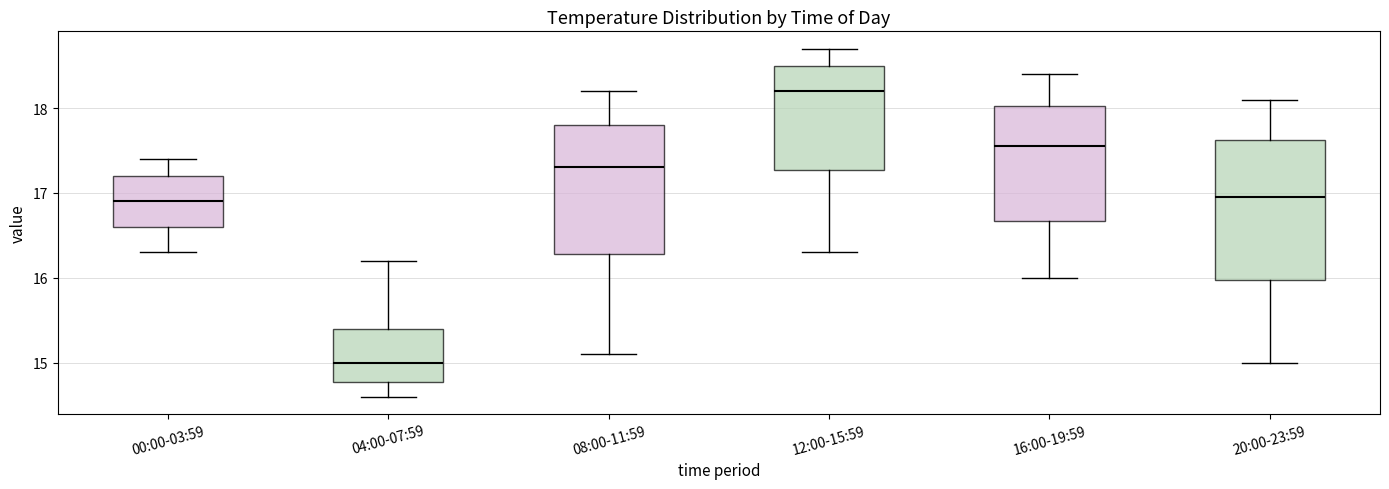

Which box has the highest median line?

12:00-15:59